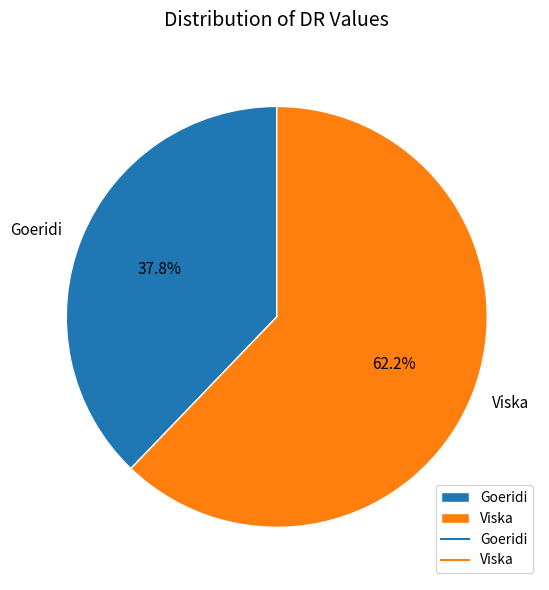

Which has a higher value, Viska or Goeridi?

Viska